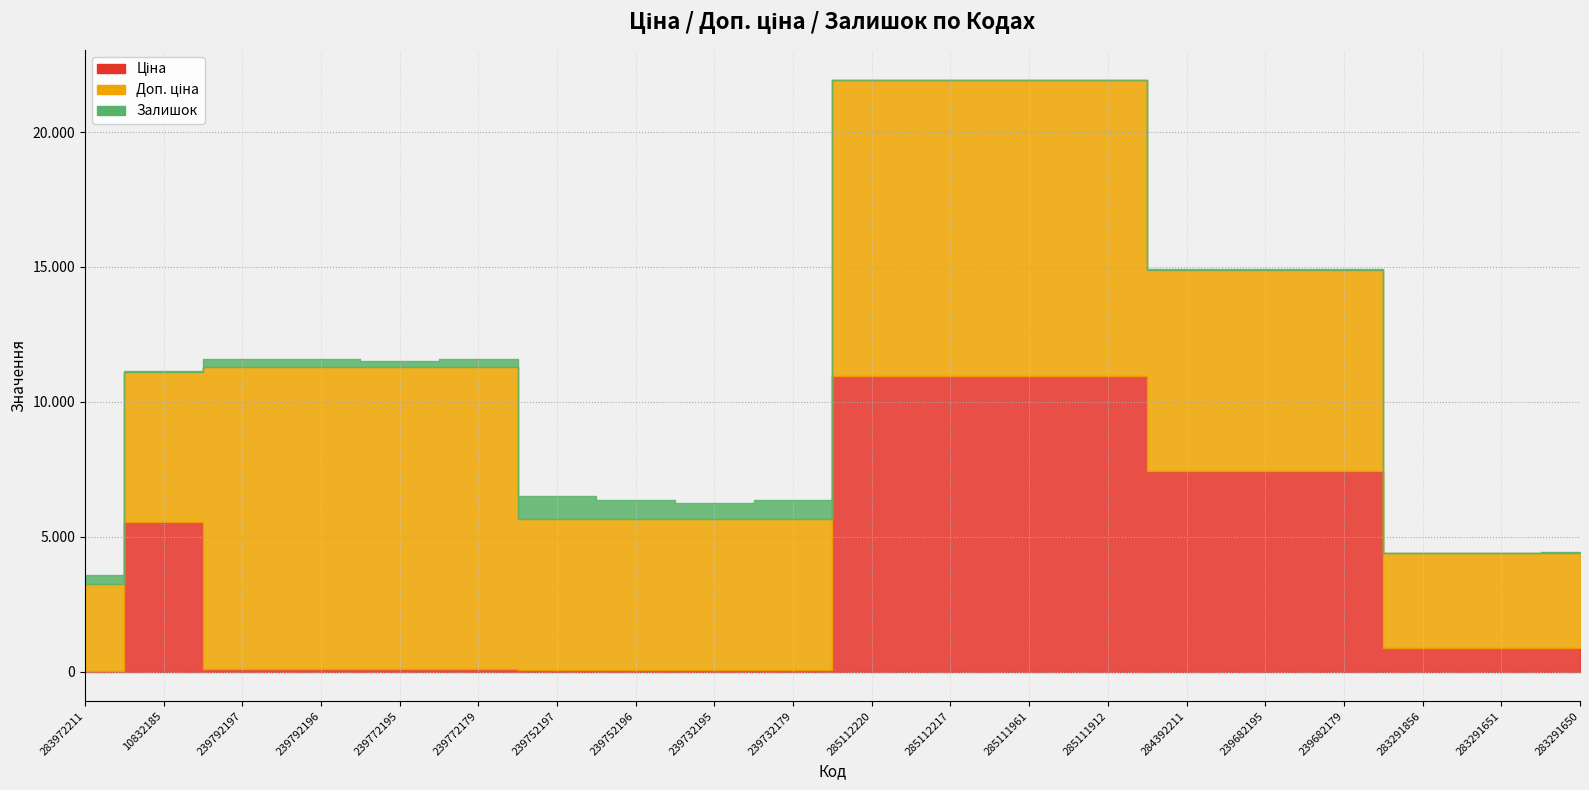

What is the spread (max minus min) of values at 239772195?

11070.2